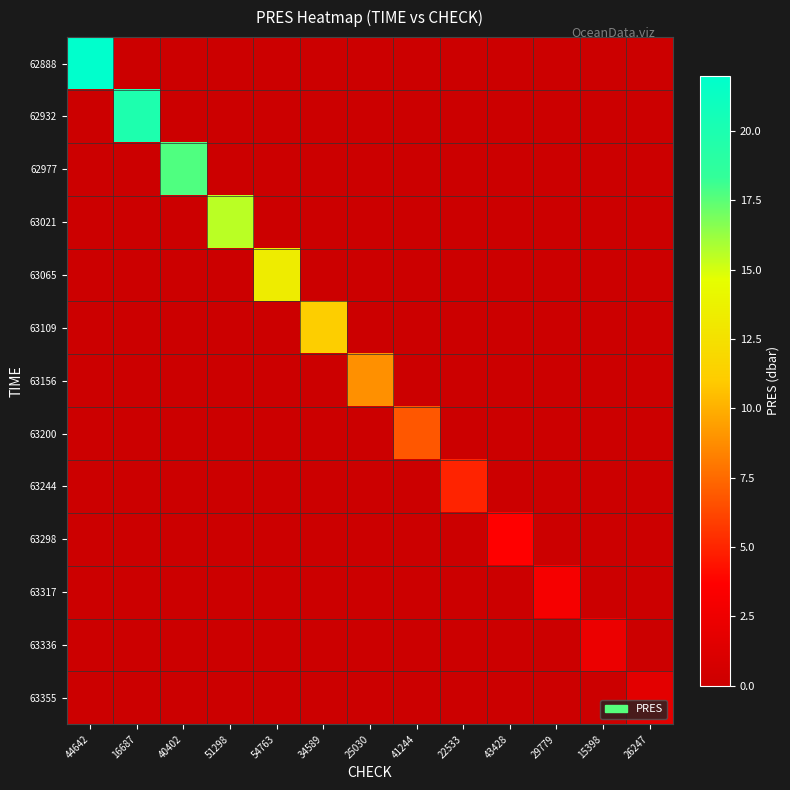

Reading right to left, what are all the values shown in this chart?

62888: 26247=0.0	15398=0.0	29779=0.0	43428=0.0	22533=0.0	41244=0.0	25030=0.0	34589=0.0	54763=0.0	51298=0.0	40402=0.0	16687=0.0	44642=22.0
62932: 26247=0.0	15398=0.0	29779=0.0	43428=0.0	22533=0.0	41244=0.0	25030=0.0	34589=0.0	54763=0.0	51298=0.0	40402=0.0	16687=19.9	44642=0.0
62977: 26247=0.0	15398=0.0	29779=0.0	43428=0.0	22533=0.0	41244=0.0	25030=0.0	34589=0.0	54763=0.0	51298=0.0	40402=17.7	16687=0.0	44642=0.0
63021: 26247=0.0	15398=0.0	29779=0.0	43428=0.0	22533=0.0	41244=0.0	25030=0.0	34589=0.0	54763=0.0	51298=15.5	40402=0.0	16687=0.0	44642=0.0
63065: 26247=0.0	15398=0.0	29779=0.0	43428=0.0	22533=0.0	41244=0.0	25030=0.0	34589=0.0	54763=13.3	51298=0.0	40402=0.0	16687=0.0	44642=0.0
63109: 26247=0.0	15398=0.0	29779=0.0	43428=0.0	22533=0.0	41244=0.0	25030=0.0	34589=11.2	54763=0.0	51298=0.0	40402=0.0	16687=0.0	44642=0.0
63156: 26247=0.0	15398=0.0	29779=0.0	43428=0.0	22533=0.0	41244=0.0	25030=8.9	34589=0.0	54763=0.0	51298=0.0	40402=0.0	16687=0.0	44642=0.0
63200: 26247=0.0	15398=0.0	29779=0.0	43428=0.0	22533=0.0	41244=6.8	25030=0.0	34589=0.0	54763=0.0	51298=0.0	40402=0.0	16687=0.0	44642=0.0
63244: 26247=0.0	15398=0.0	29779=0.0	43428=0.0	22533=5.0	41244=0.0	25030=0.0	34589=0.0	54763=0.0	51298=0.0	40402=0.0	16687=0.0	44642=0.0
63298: 26247=0.0	15398=0.0	29779=0.0	43428=3.7	22533=0.0	41244=0.0	25030=0.0	34589=0.0	54763=0.0	51298=0.0	40402=0.0	16687=0.0	44642=0.0
63317: 26247=0.0	15398=0.0	29779=3.1	43428=0.0	22533=0.0	41244=0.0	25030=0.0	34589=0.0	54763=0.0	51298=0.0	40402=0.0	16687=0.0	44642=0.0
63336: 26247=0.0	15398=2.4	29779=0.0	43428=0.0	22533=0.0	41244=0.0	25030=0.0	34589=0.0	54763=0.0	51298=0.0	40402=0.0	16687=0.0	44642=0.0
63355: 26247=1.7	15398=0.0	29779=0.0	43428=0.0	22533=0.0	41244=0.0	25030=0.0	34589=0.0	54763=0.0	51298=0.0	40402=0.0	16687=0.0	44642=0.0